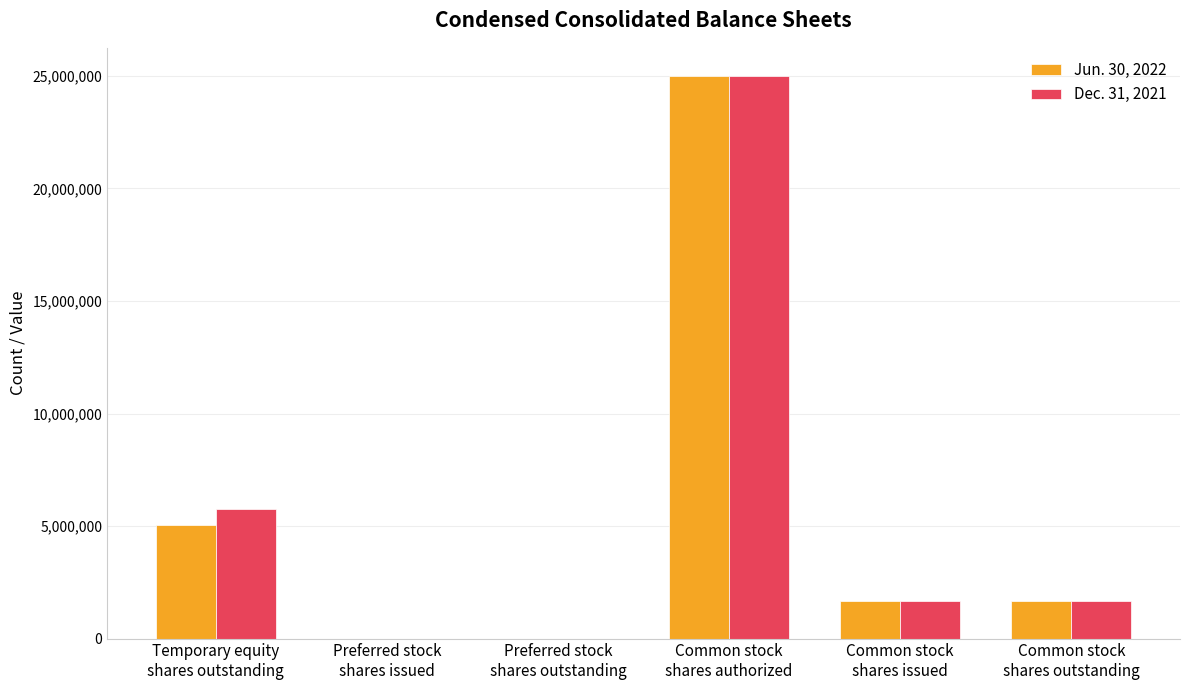

Reading left to right, extract all data points from this chart.

Jun. 30, 2022: Temporary equity
shares outstanding=5061592	Preferred stock
shares issued=0	Preferred stock
shares outstanding=0	Common stock
shares authorized=25000000	Common stock
shares issued=1684500	Common stock
shares outstanding=1684500
Dec. 31, 2021: Temporary equity
shares outstanding=5750000	Preferred stock
shares issued=0	Preferred stock
shares outstanding=0	Common stock
shares authorized=25000000	Common stock
shares issued=1684500	Common stock
shares outstanding=1684500